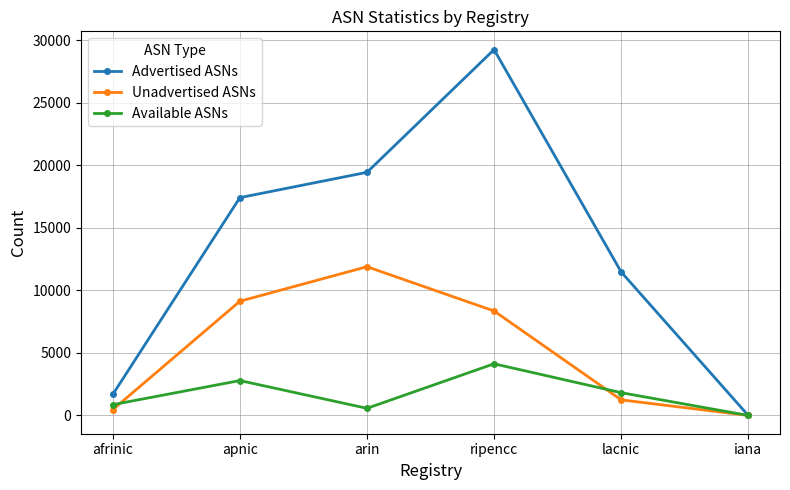

Is this an area chart (filled region under the line)?

No